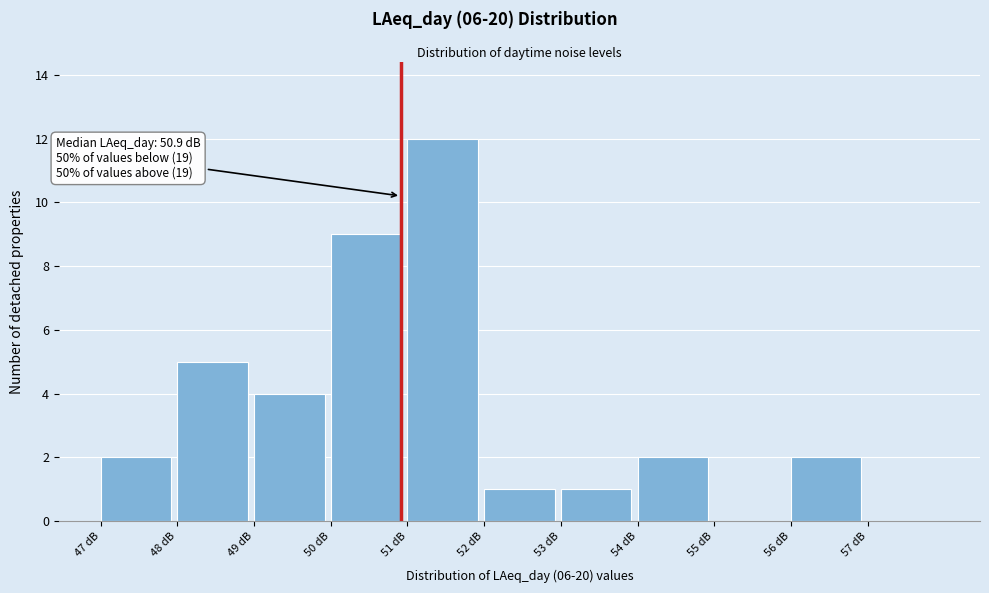

Which range on the x-axis has the tallest bar?

51 to 52